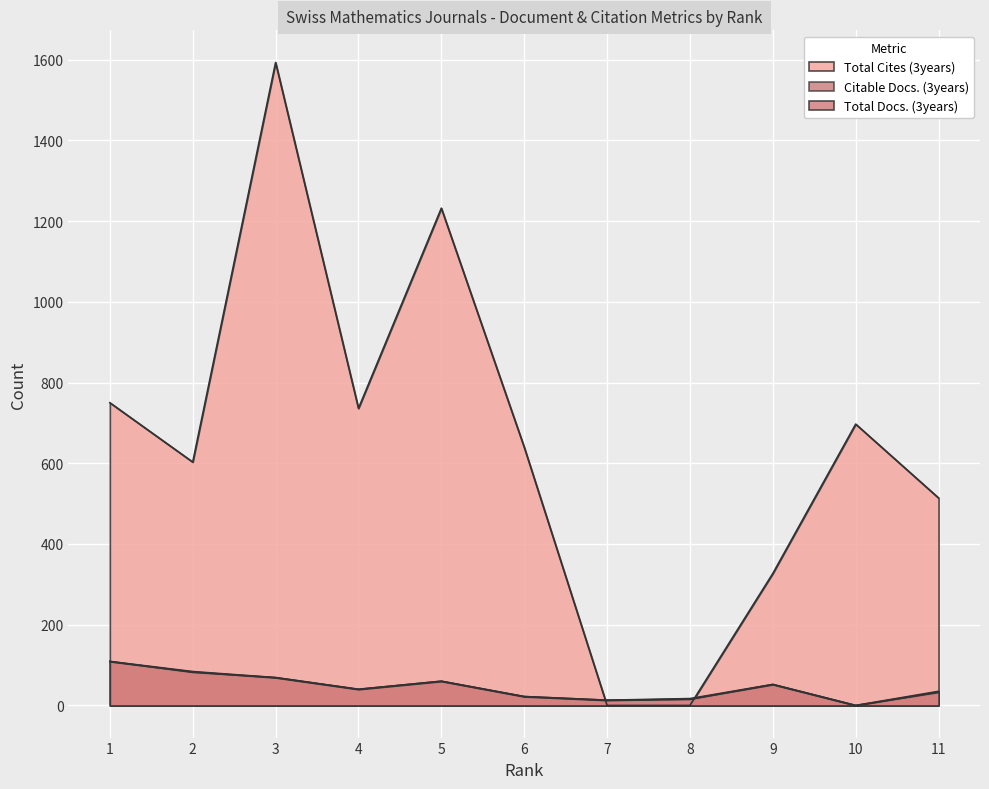

In Citable Docs. (3years), how many points are lower than both neighbors (excluding endpoints)?

3